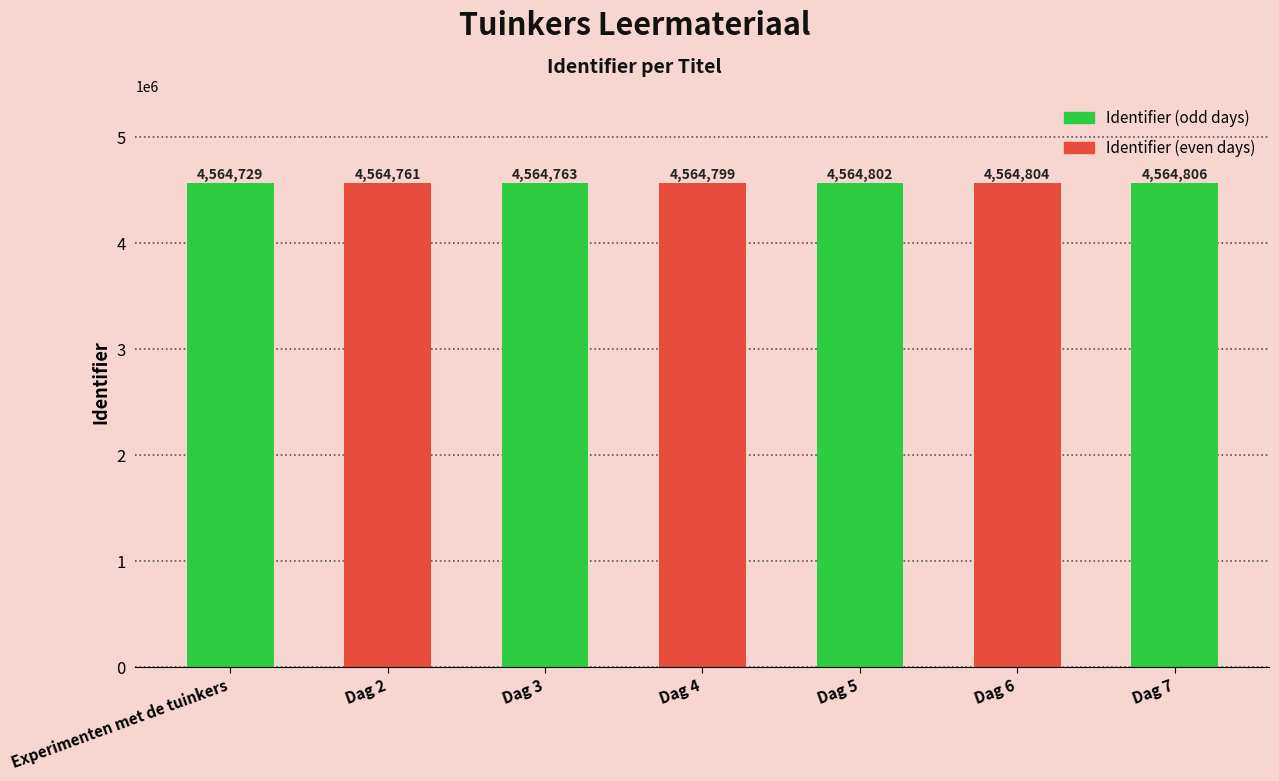

Rank the categories by value from highest to lowest.

Dag 7, Dag 6, Dag 5, Dag 4, Dag 3, Dag 2, Experimenten met de tuinkers